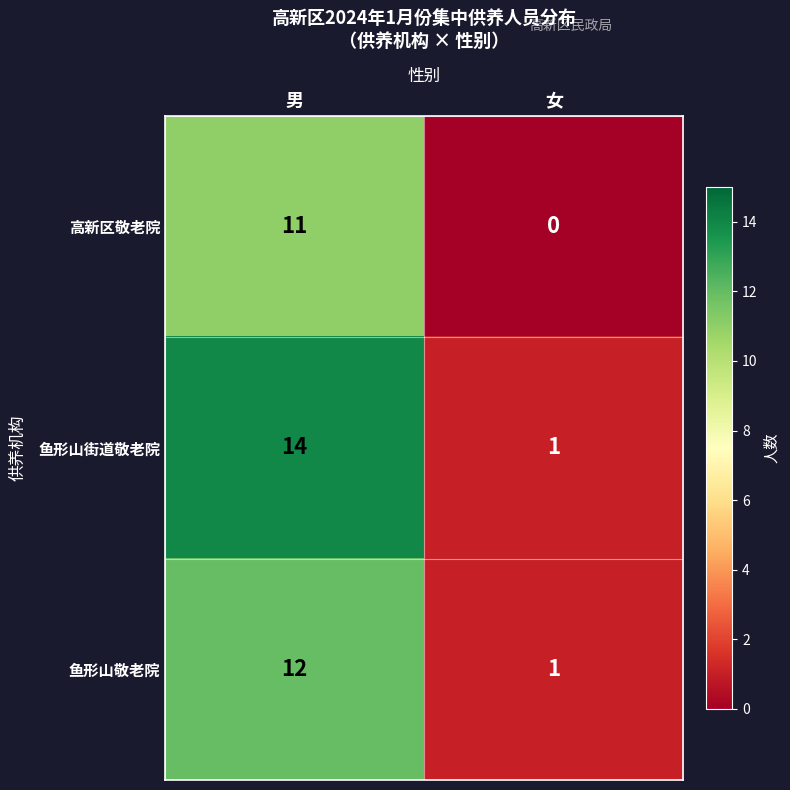

Between 男 and 女, which series saw the biggest shift?

鱼形山街道敬老院